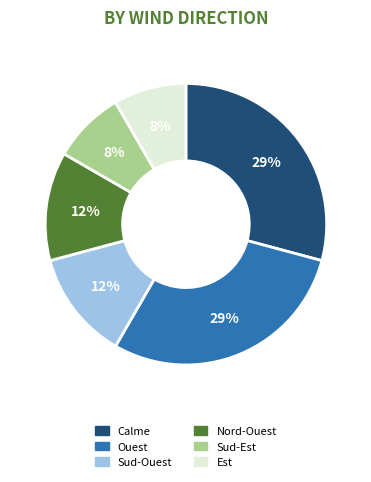

What is the ratio of the value at Nord-Ouest to the value at Calme?

0.4